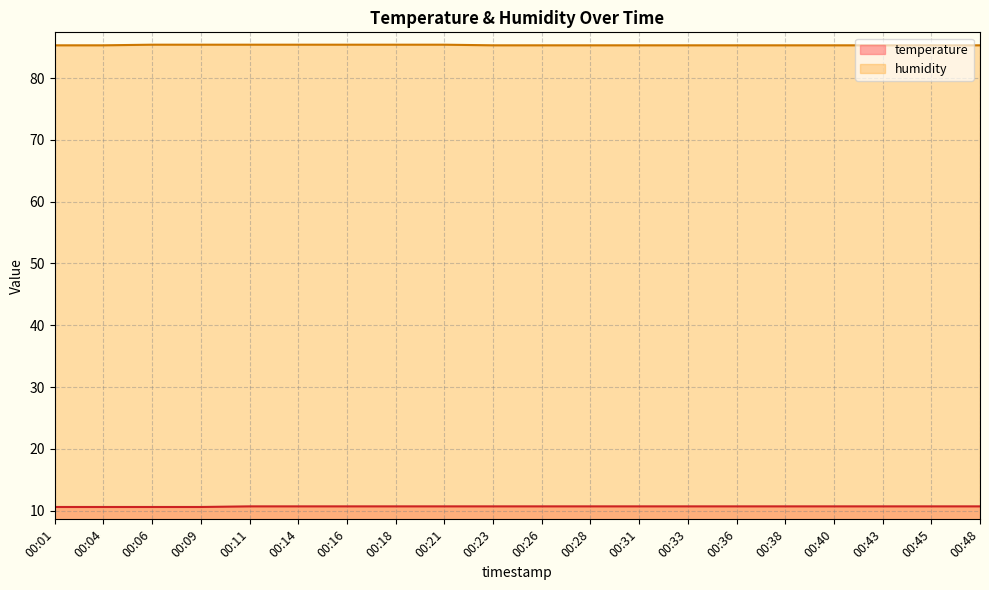

What is the maximum value shown in the chart?

85.4